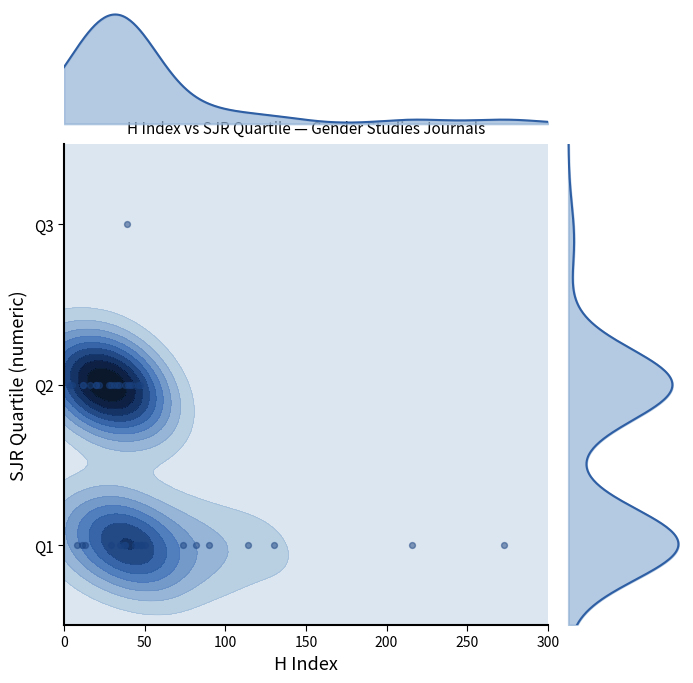

What is the difference between the second highest and minimum values?

1